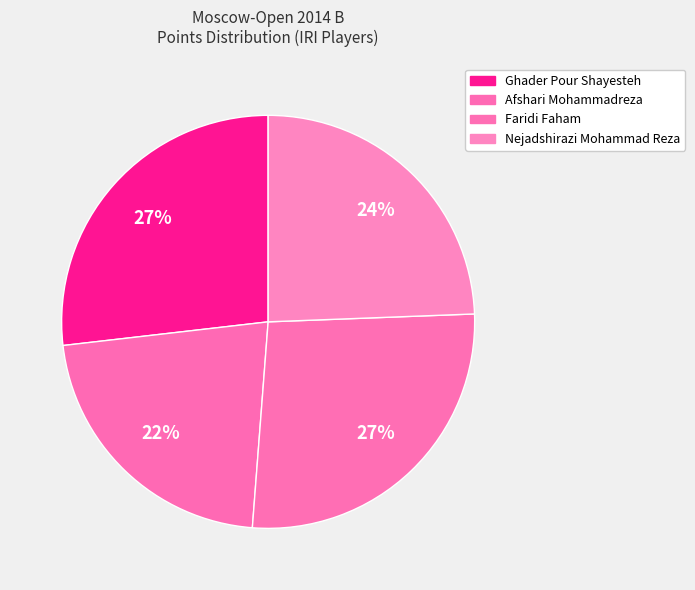

What is the smallest slice in the pie chart?

Afshari Mohammadreza